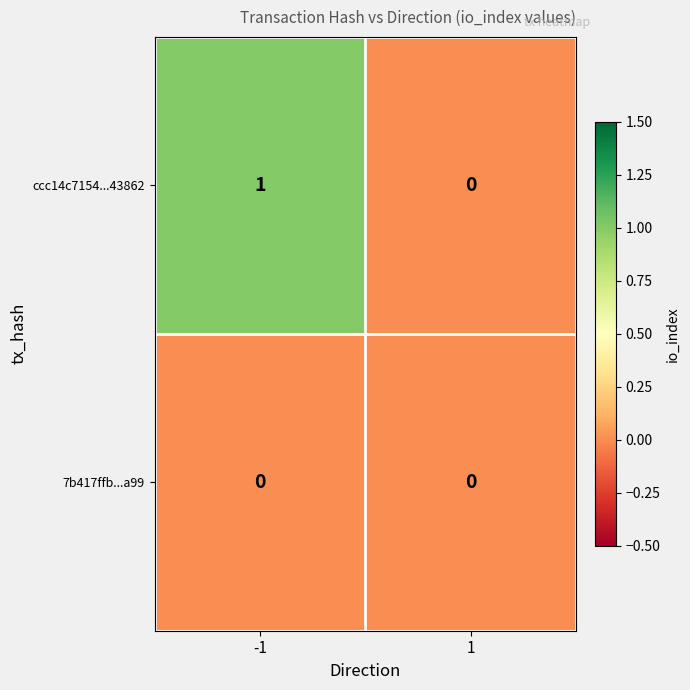

List the series in order of their peak value, highest first.

ccc14c7154...43862, 7b417ffb...a99